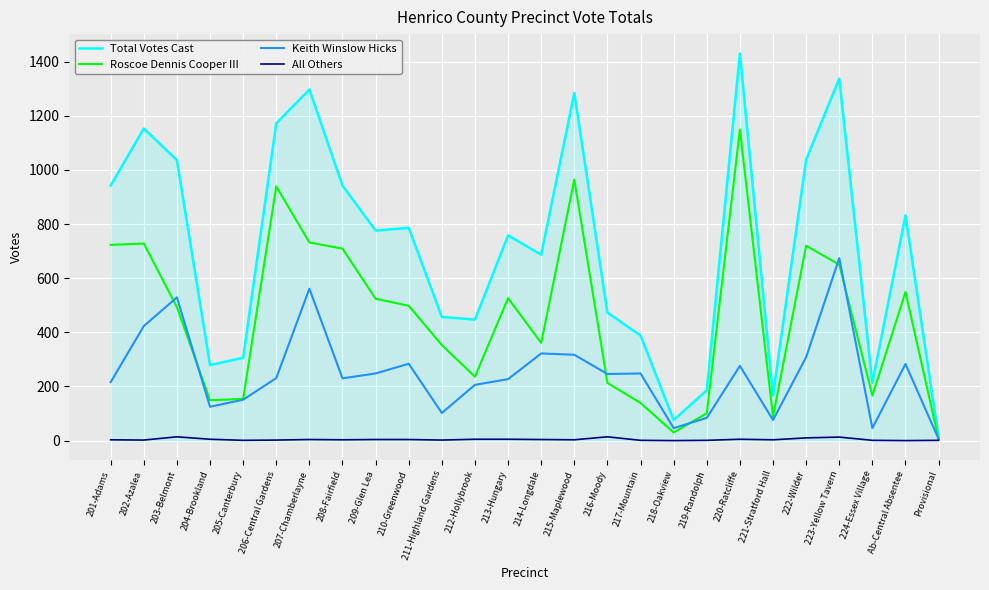

What is the sum of all Keith Winslow Hicks values?

6465